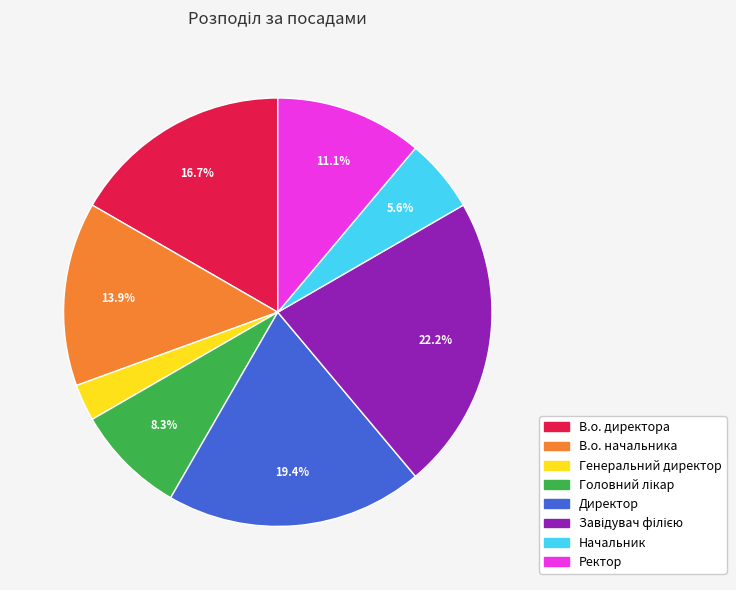

Between Директор and Ректор, which is larger?

Директор